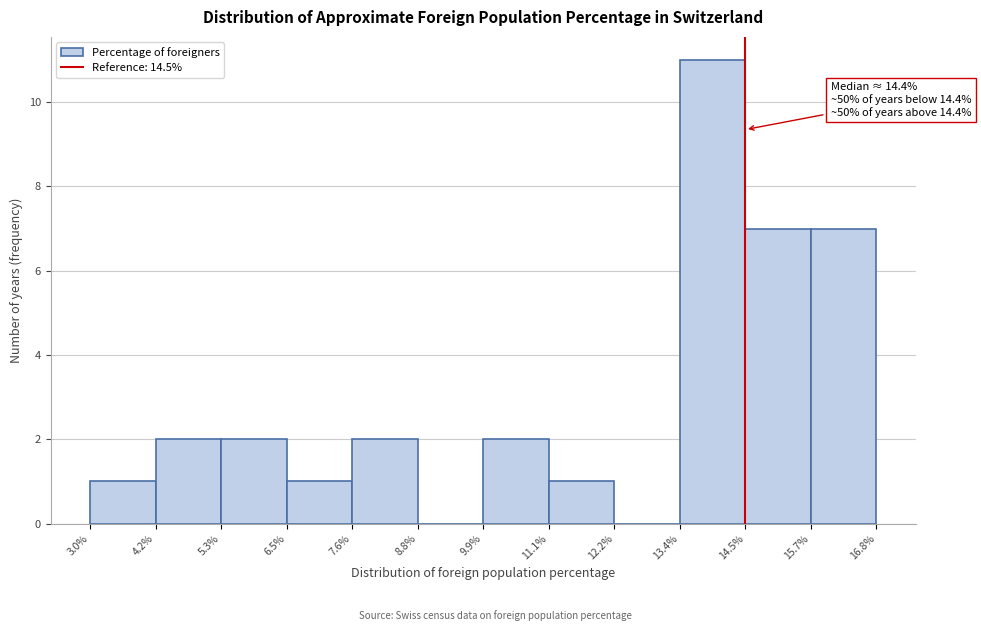

Over which range of the x-axis is the bar tallest?

13.4% to 14.5%